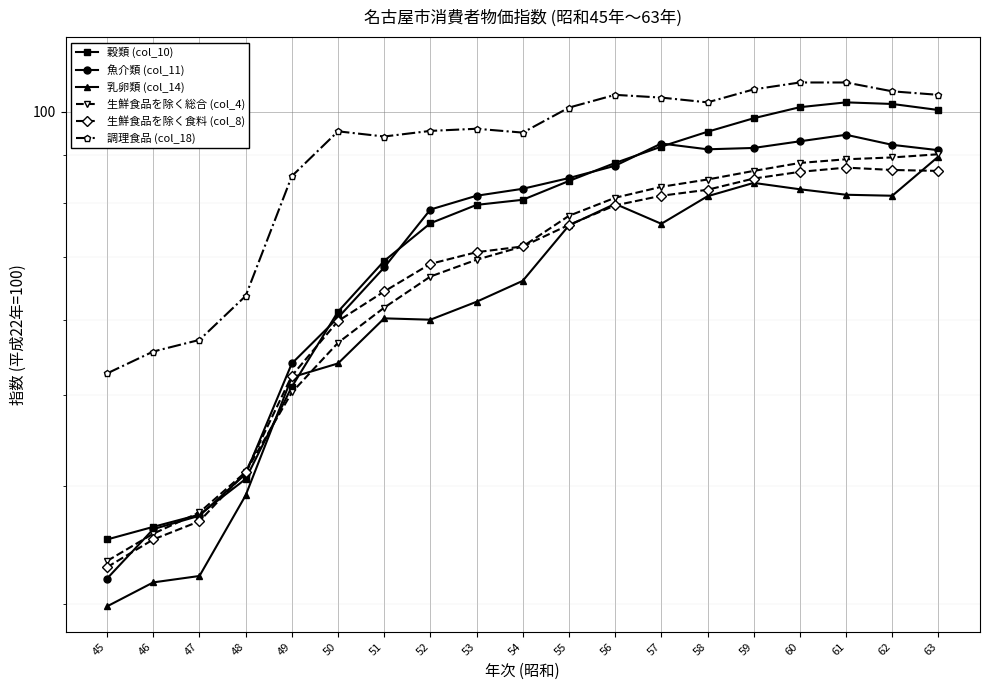

Which has a higher value, 59 or 55?

59